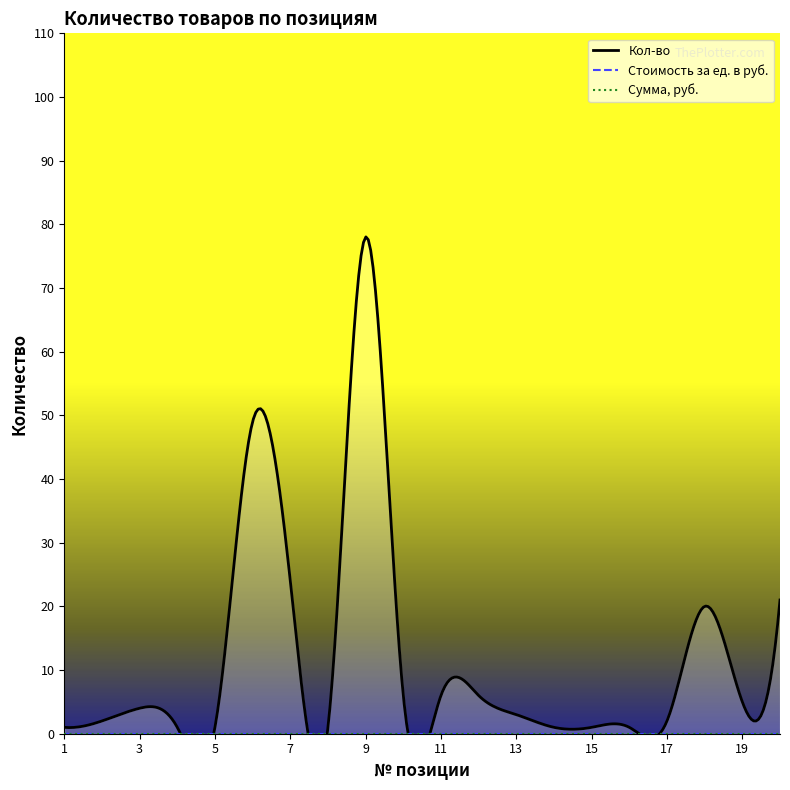

At which category is the sum across all series the highest?

9